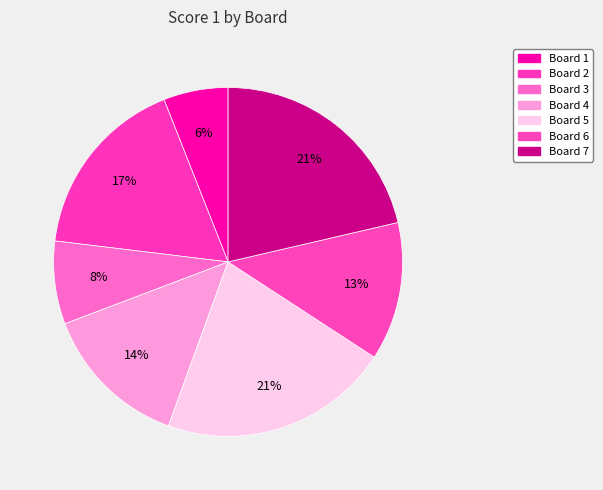

Count the number of slices in the pie.

7